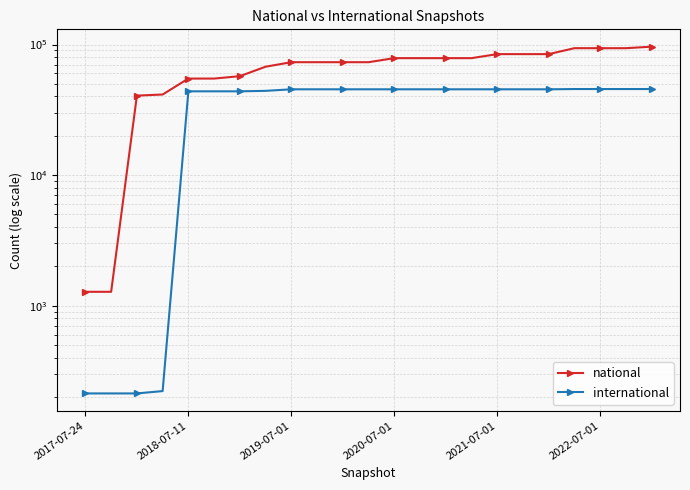

At how many categories does at least one series exceed 45925?

19